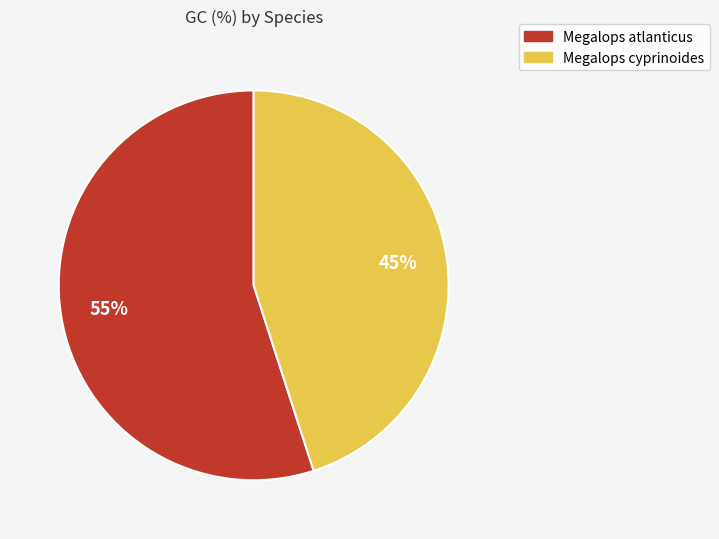

To the nearest percent, what portion does Megalops atlanticus represent?

55%